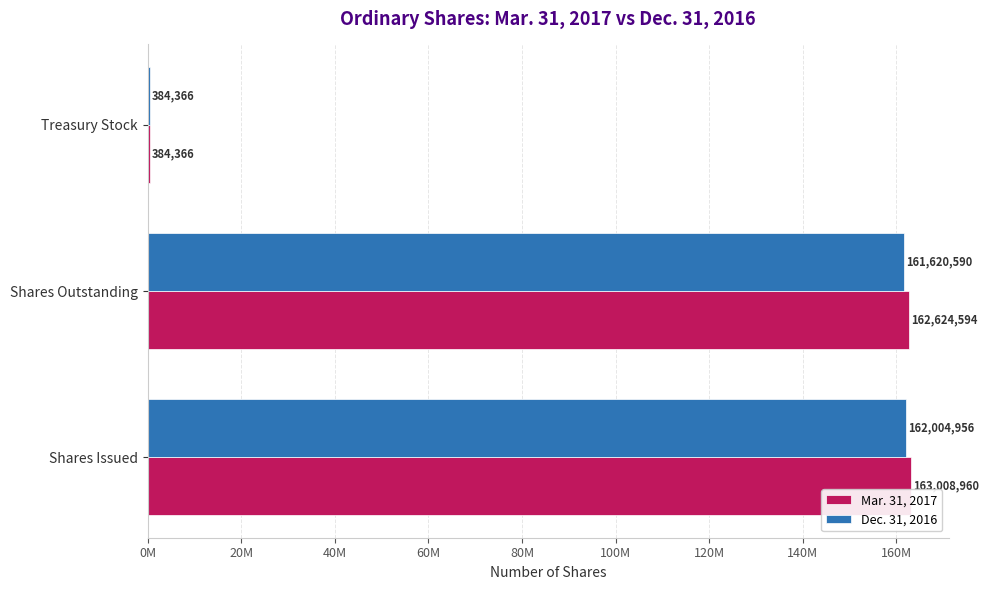

Which series has the largest range (max minus min)?

Mar. 31, 2017